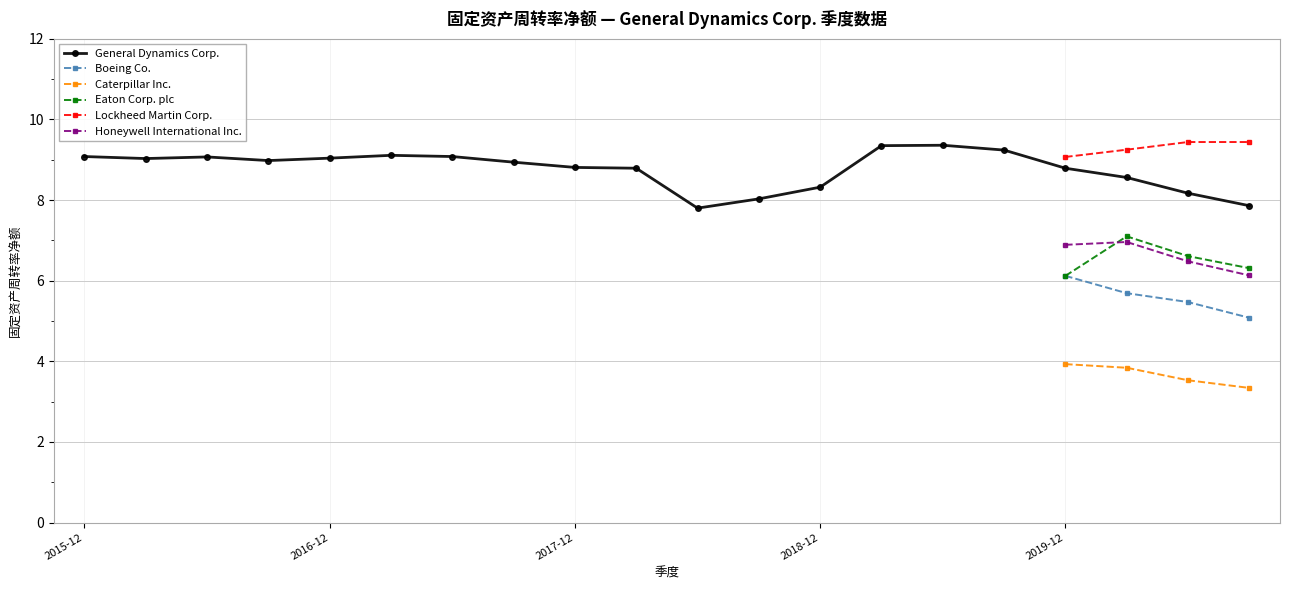

Is it true that General Dynamics Corp. equals 5.9 at 2016-07-03?

False